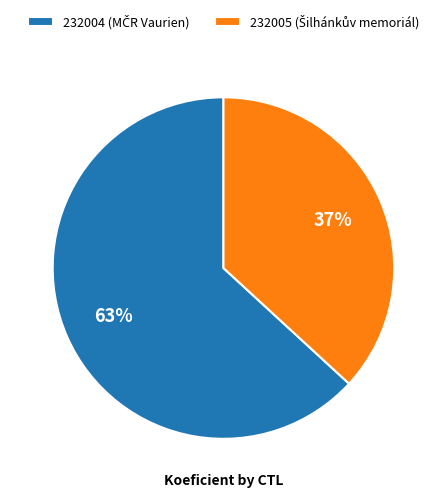

How many segments does this pie chart have?

2